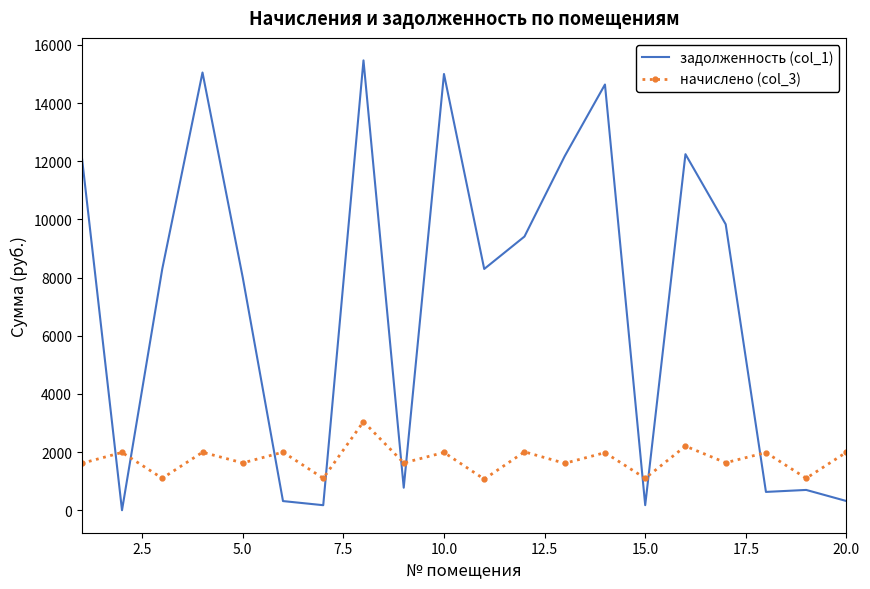

What is the maximum value for начислено (col_3)?

3044.8